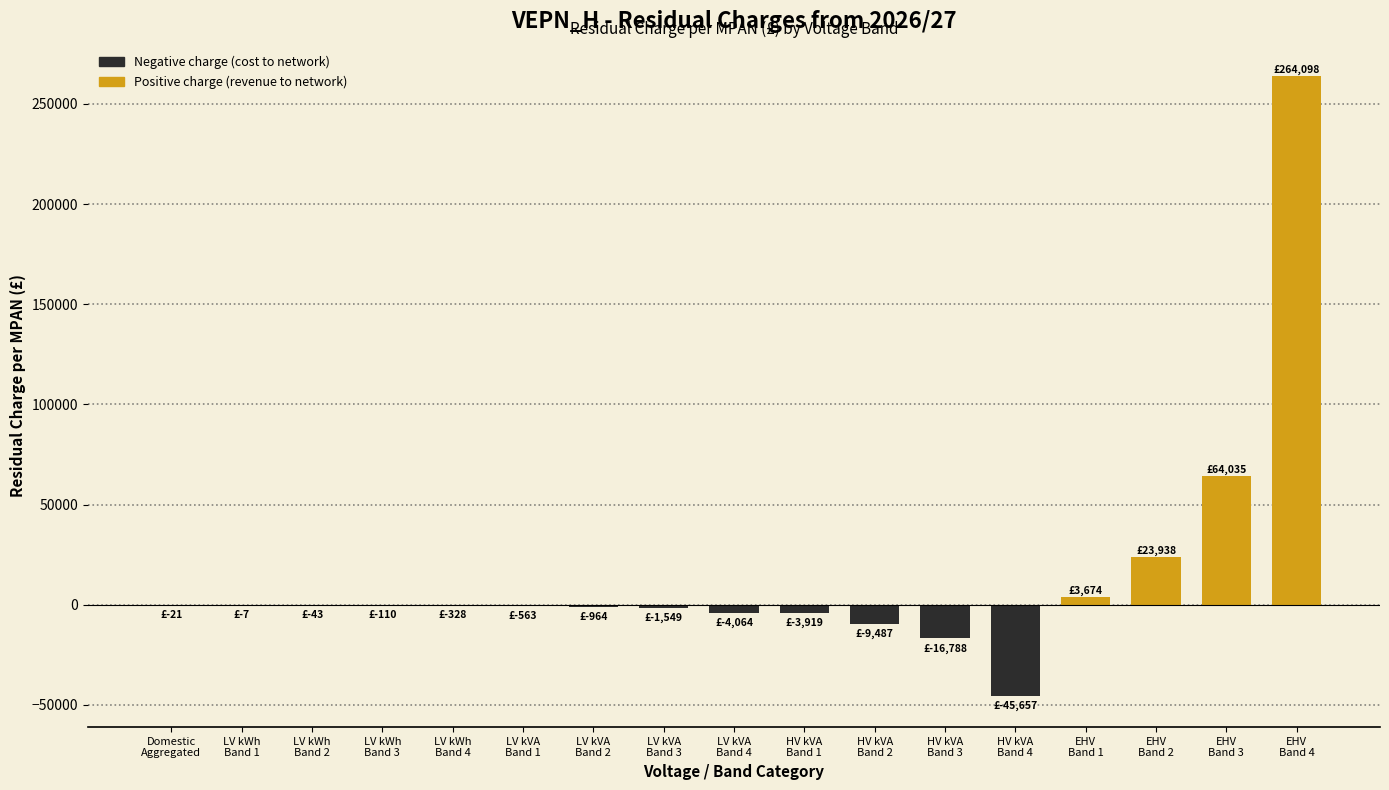

What is the sum of all values?

272245.2